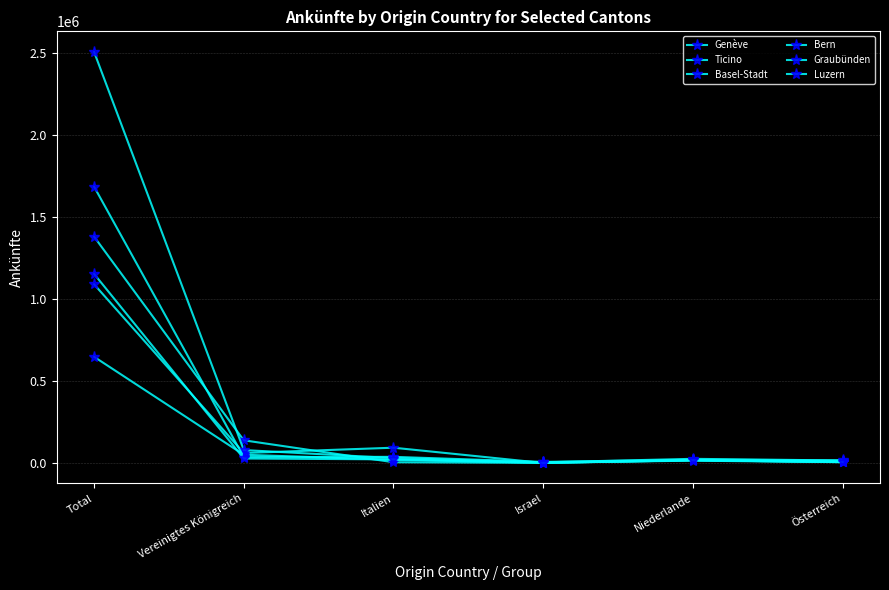

Is this an area chart (filled region under the line)?

No